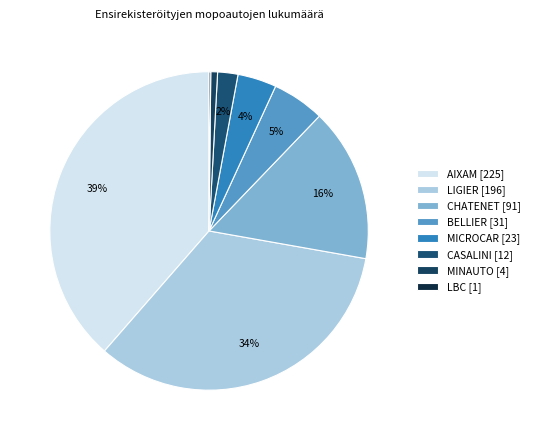

Which category has the biggest portion of the pie?

AIXAM